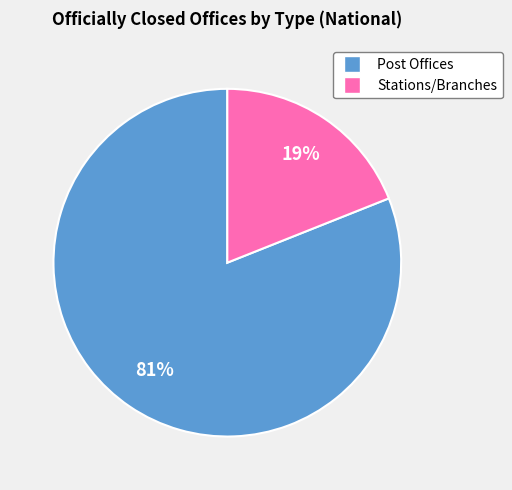

Combined, do Stations/Branches and Post Offices account for over 50%?

Yes